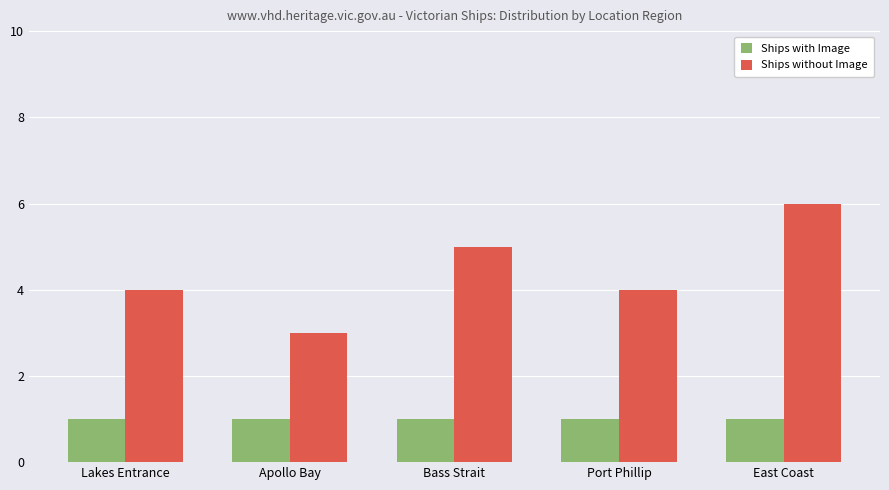

Between Lakes Entrance and East Coast, which series saw the biggest shift?

Ships without Image